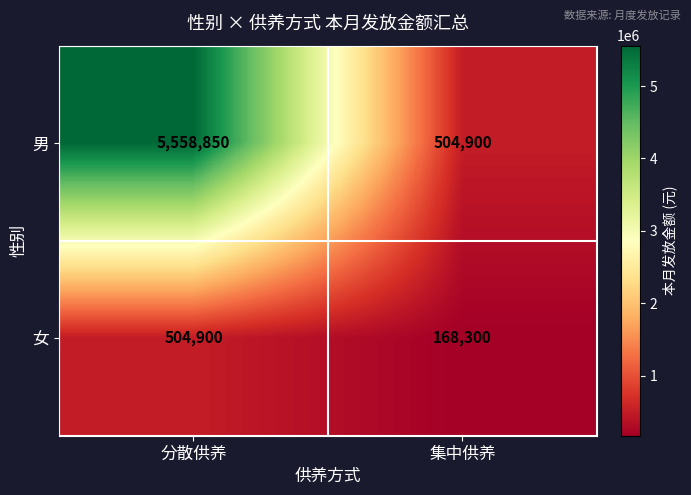

Rank the series by their average value, from lowest to highest.

女, 男